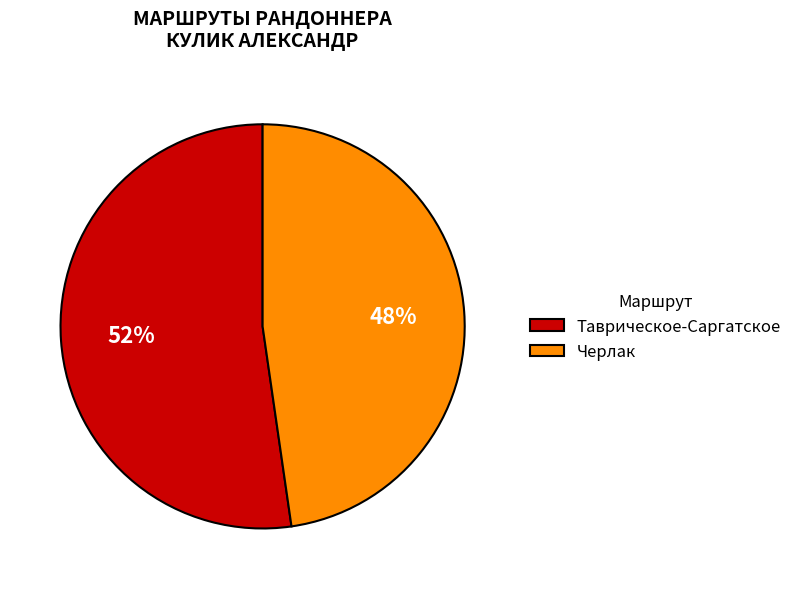

Which has a higher value, Черлак or Таврическое-Саргатское?

Таврическое-Саргатское